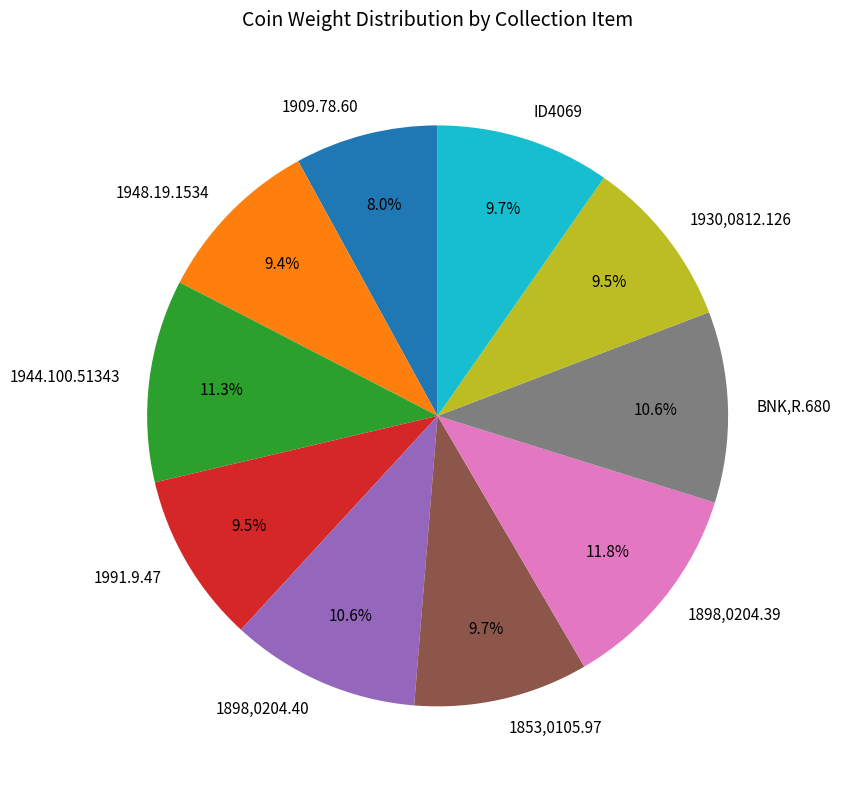

What portion of the pie excludes 1909.78.60?

92.0%